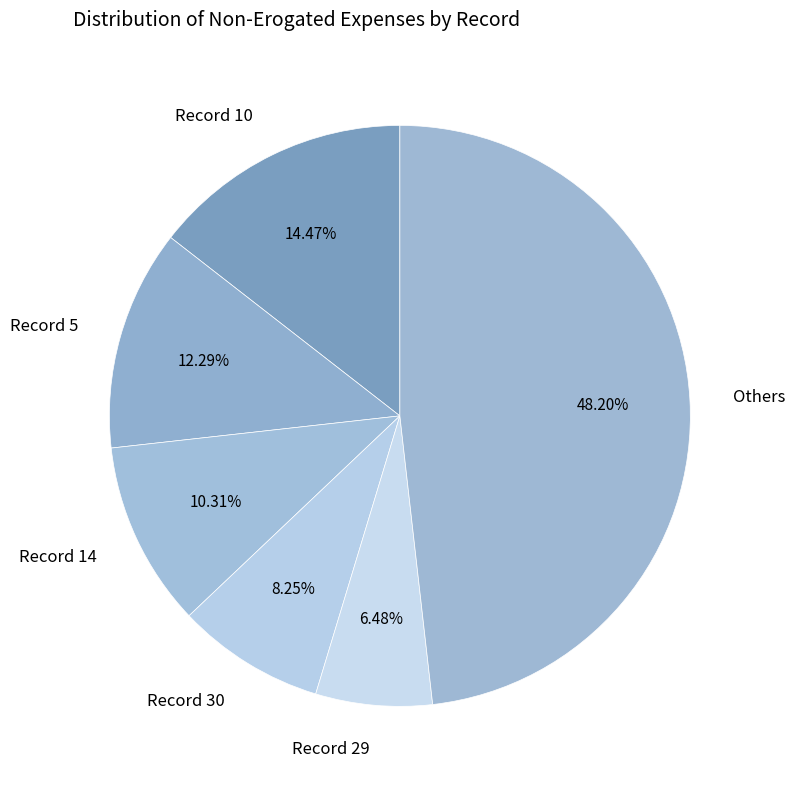

Does Record 30 account for over 50% of the chart?

No